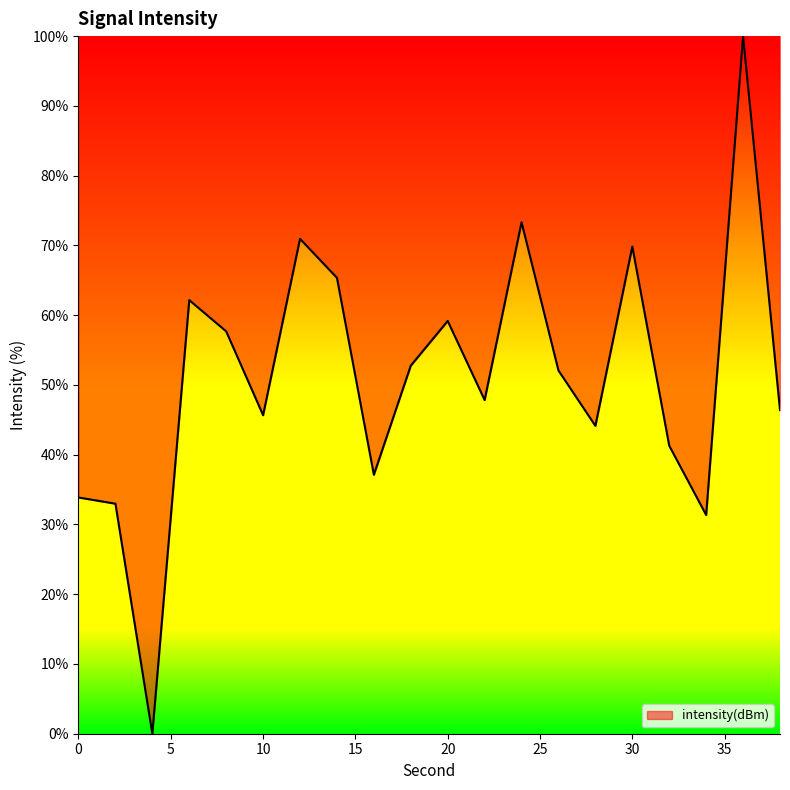

How many lines are shown in the chart?

1